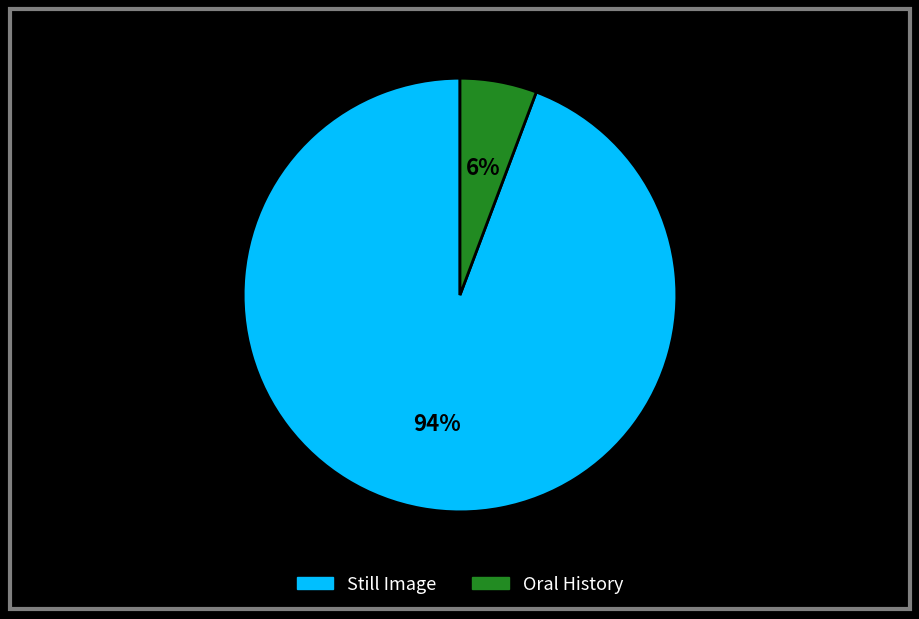

To the nearest percent, what is the combined percentage of Oral History and Still Image?

100%